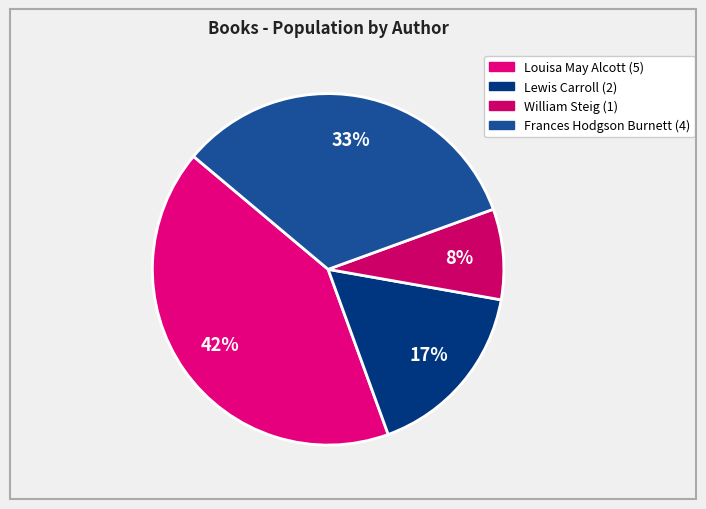

How many segments does this pie chart have?

4